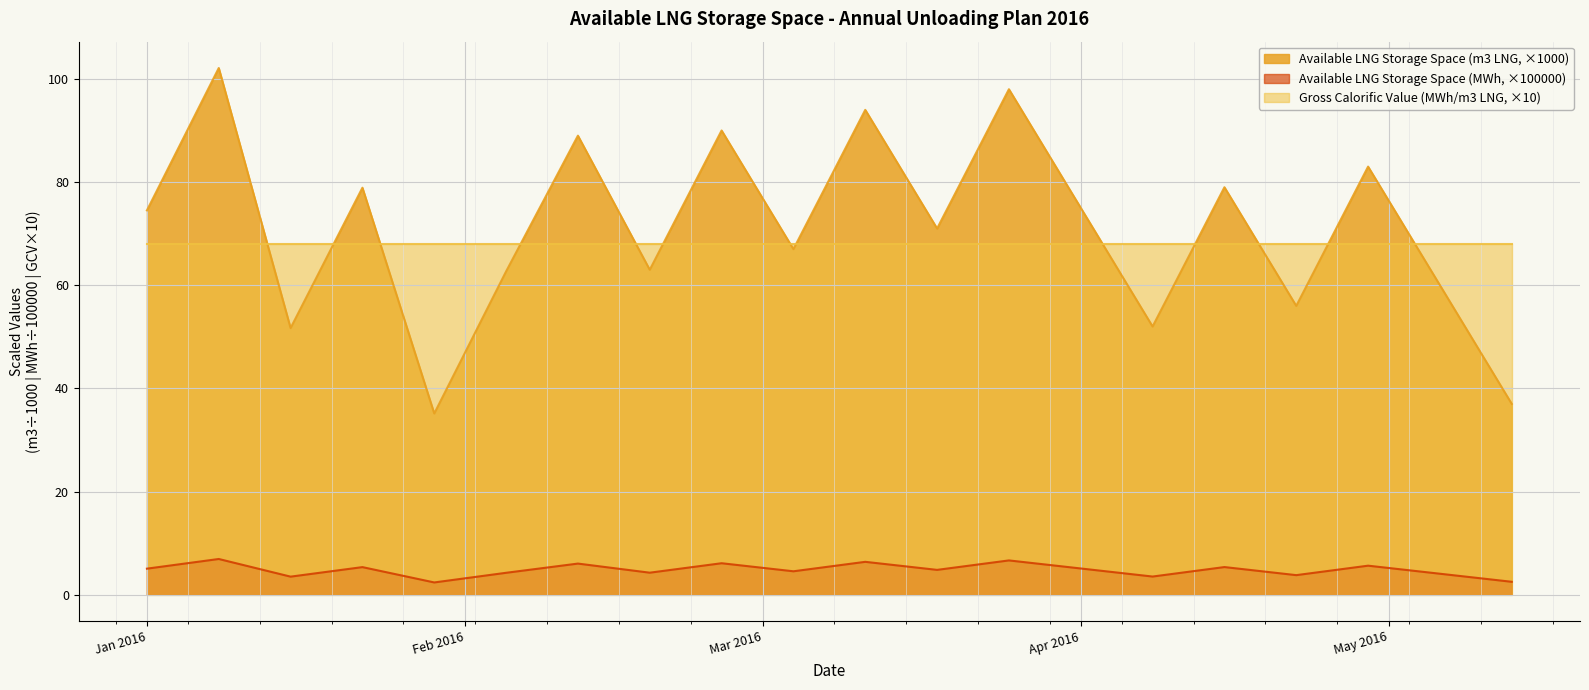

Which category has the highest value across all series?

2016-01-08